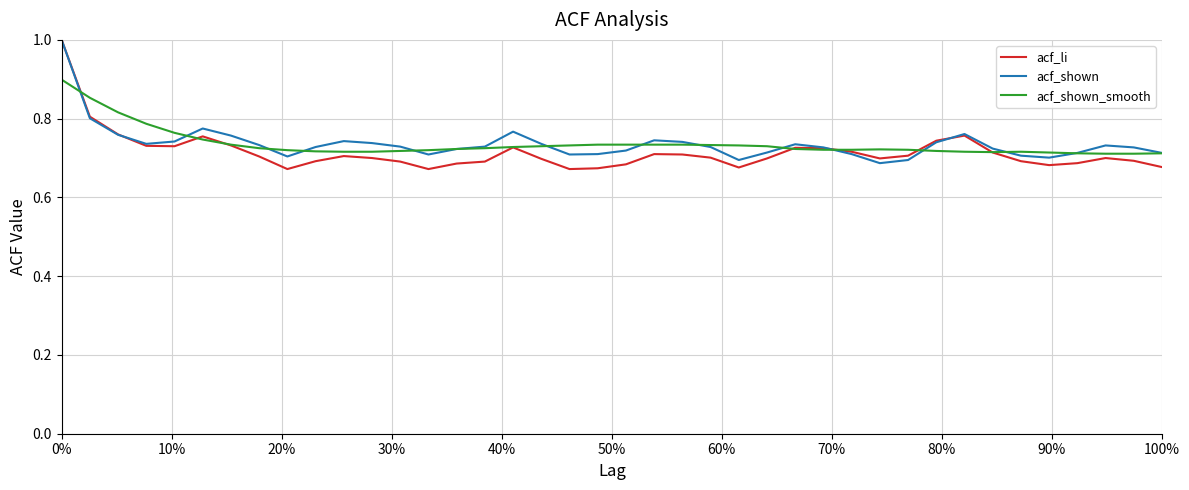

What is the maximum value shown in the chart?

1.0